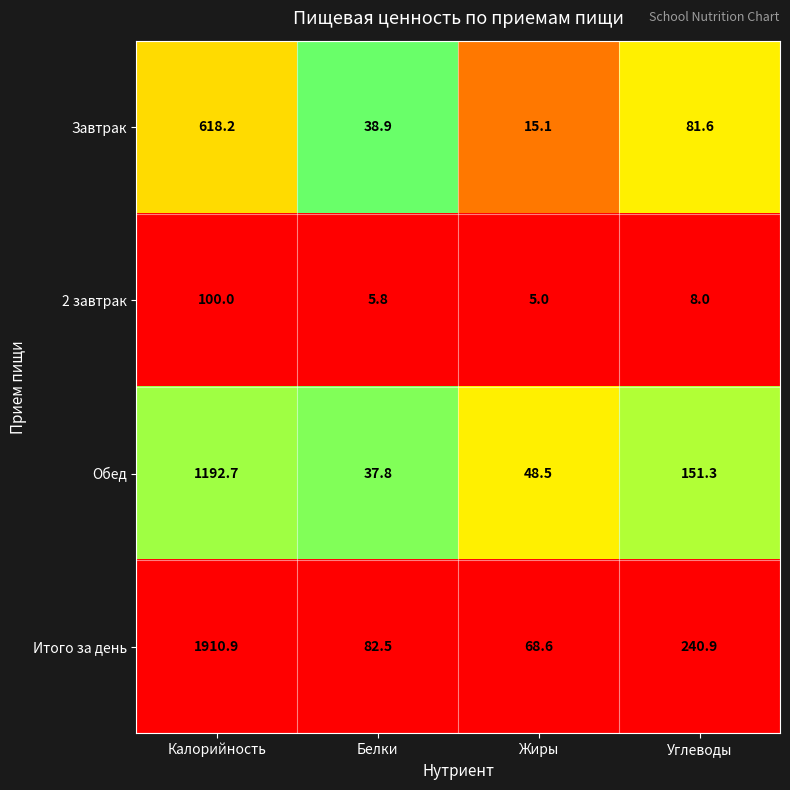

Read the Обед value at Калорийность.

1192.7